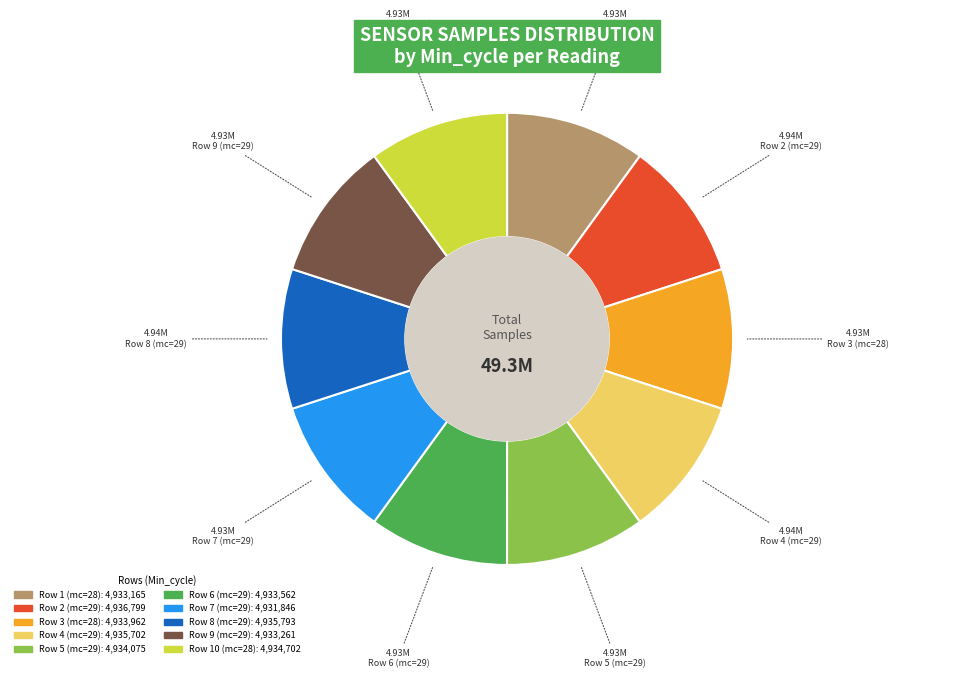

Is there any slice that represents more than half of the pie?

No